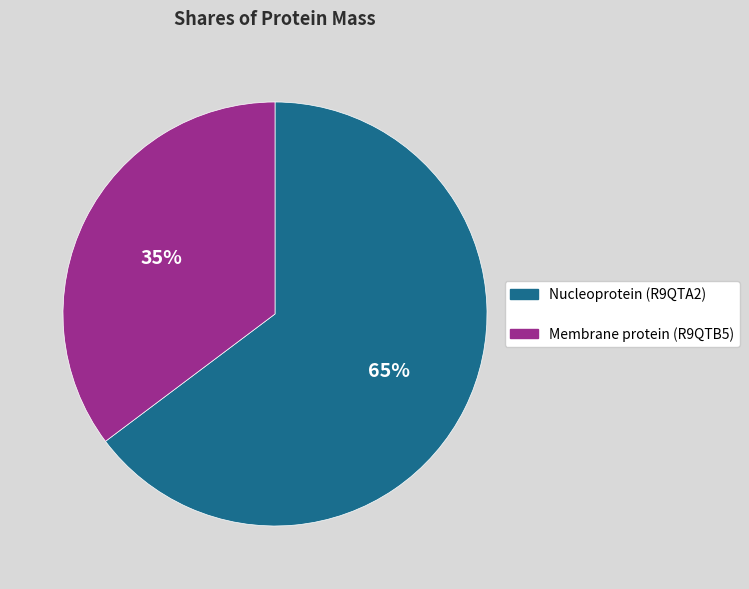

Is there a majority slice in this chart?

Yes